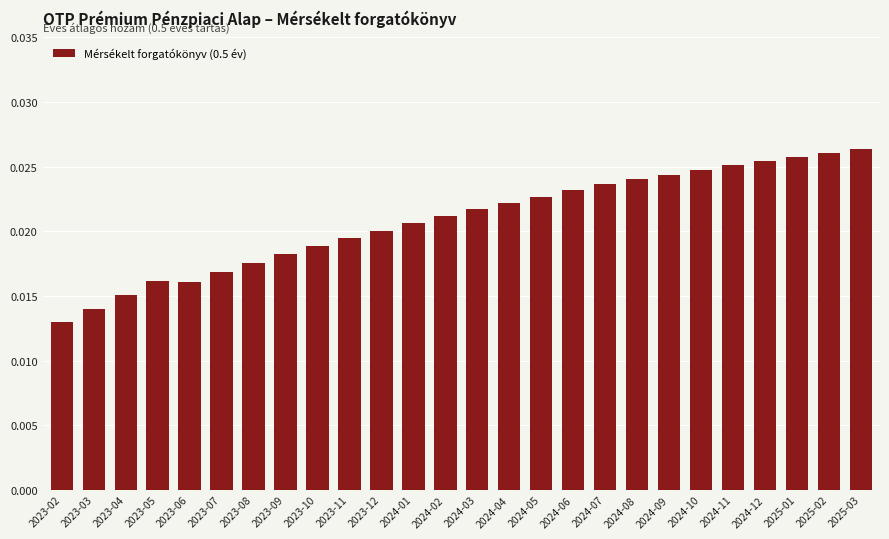

Between 2024-01 and 2024-03, which is larger?

2024-03